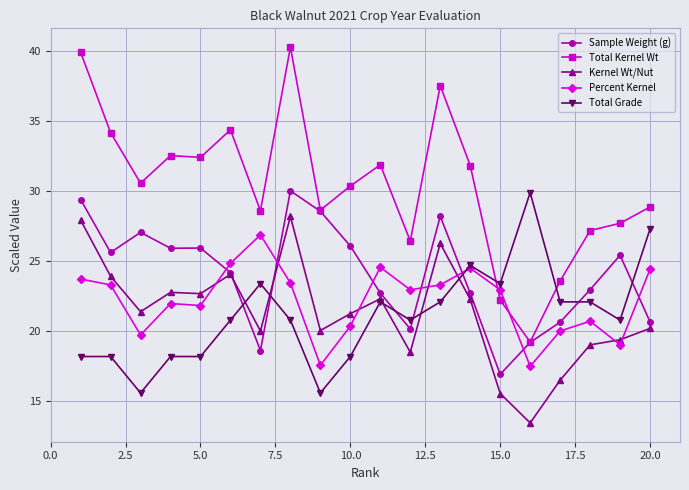

What are all the series names shown in the legend?

Sample Weight (g), Total Kernel Wt, Kernel Wt/Nut, Percent Kernel, Total Grade